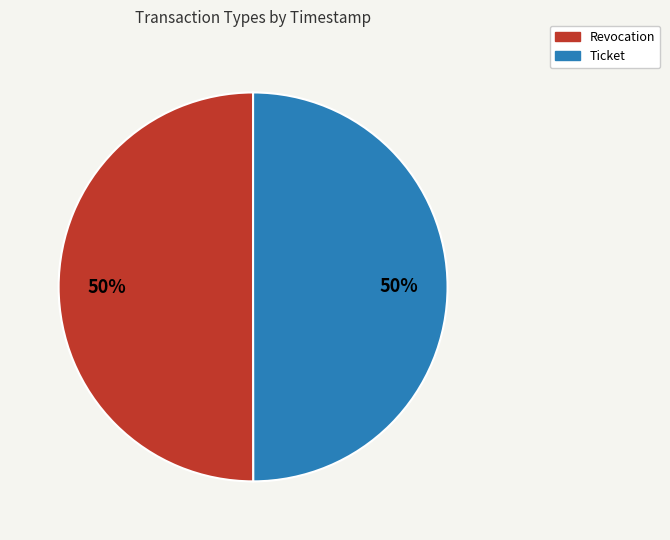

What percentage is the Ticket slice, to the nearest percent?

50%